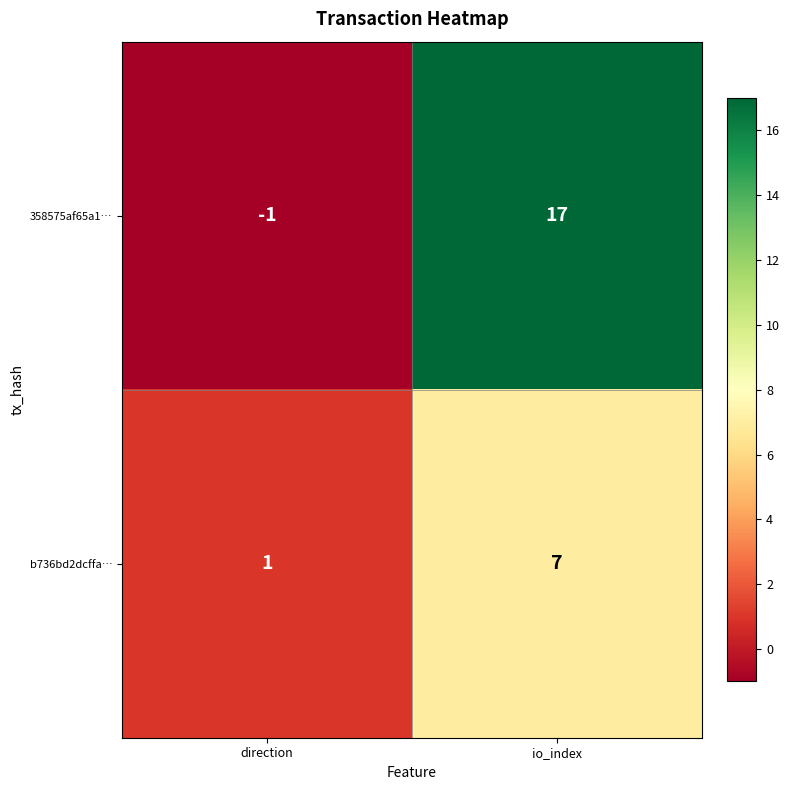

At which category does the chart reach its minimum across all series?

direction